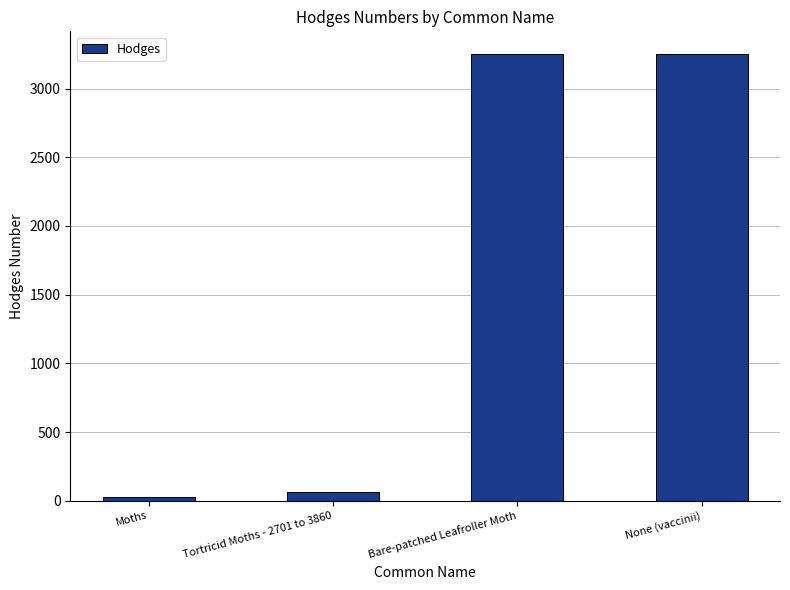

What is the label of the 2nd bar from the right?

Bare-patched Leafroller Moth